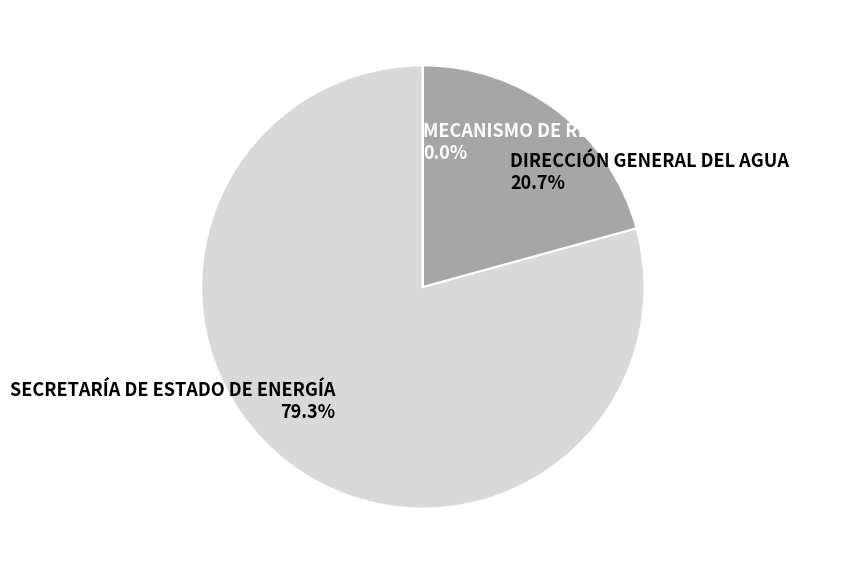

What is the largest slice in the pie chart?

SECRETARÍA DE ESTADO DE ENERGÍA